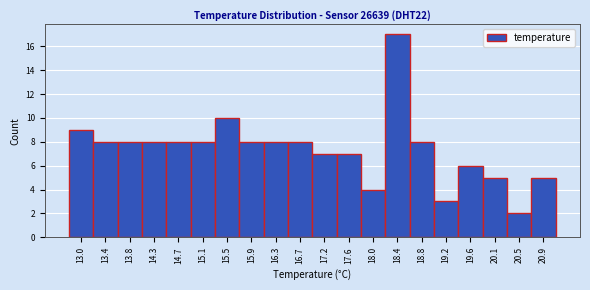

Reading left to right, transcribe this chart: for each bar, give the range it covers on the x-axis and its height. Neither the bar edges nor the heights are printed on the chart, so give them approximately, as read against the axes.

12.800 to 13.215: 9
13.215 to 13.630: 8
13.630 to 14.045: 8
14.045 to 14.460: 8
14.460 to 14.875: 8
14.875 to 15.290: 8
15.290 to 15.705: 10
15.705 to 16.120: 8
16.120 to 16.535: 8
16.535 to 16.950: 8
16.950 to 17.365: 7
17.365 to 17.780: 7
17.780 to 18.195: 4
18.195 to 18.610: 17
18.610 to 19.025: 8
19.025 to 19.440: 3
19.440 to 19.855: 6
19.855 to 20.270: 5
20.270 to 20.685: 2
20.685 to 21.100: 5